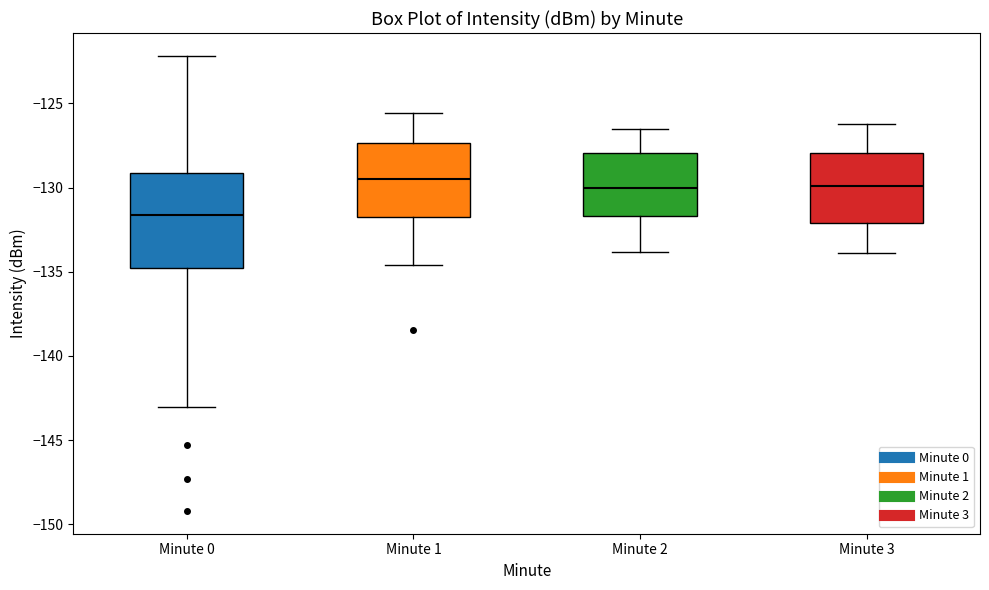

Where is the upper edge of the box for Minute 1 on the y-axis? The values are not printed on the chart, so give them approximately, as read against the axis.

-127.5